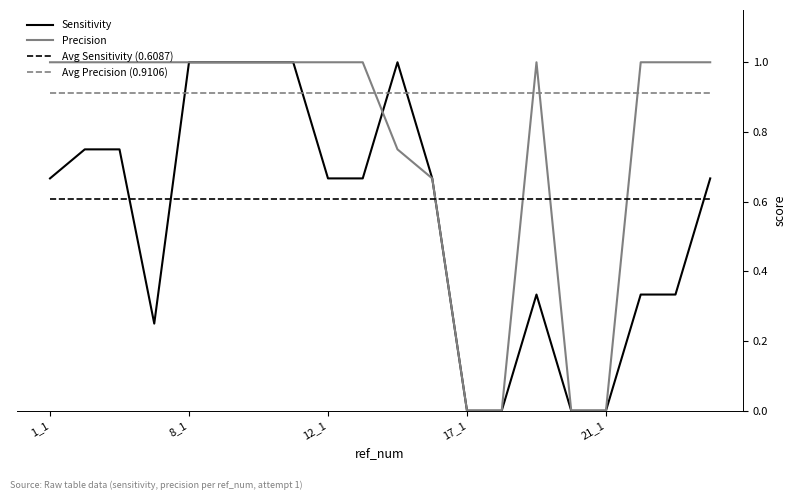

Which series has the largest total across all categories?

Avg Precision (0.9106)